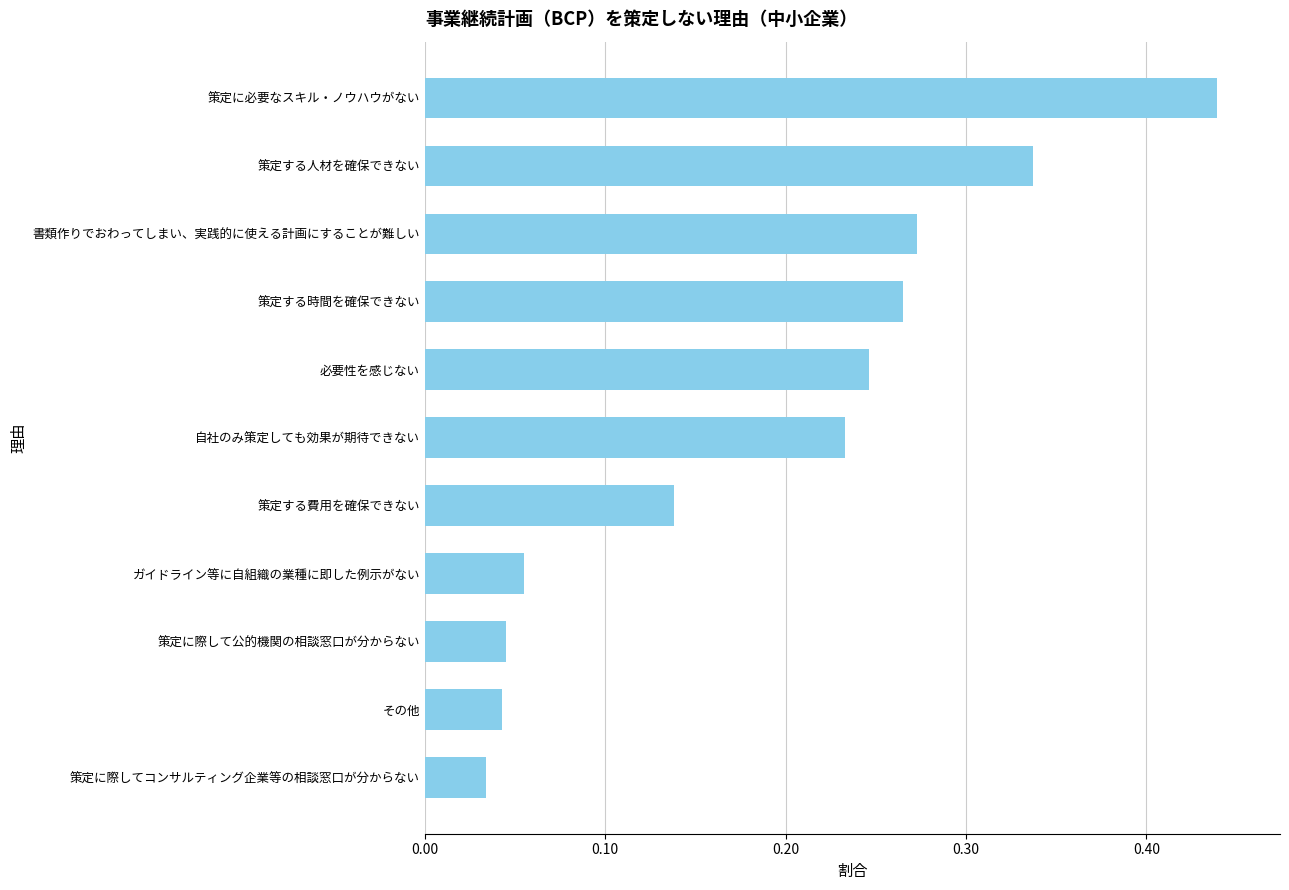

What is the change in value from 策定に際して公的機関の相談窓口が分からない to 必要性を感じない?

+0.2